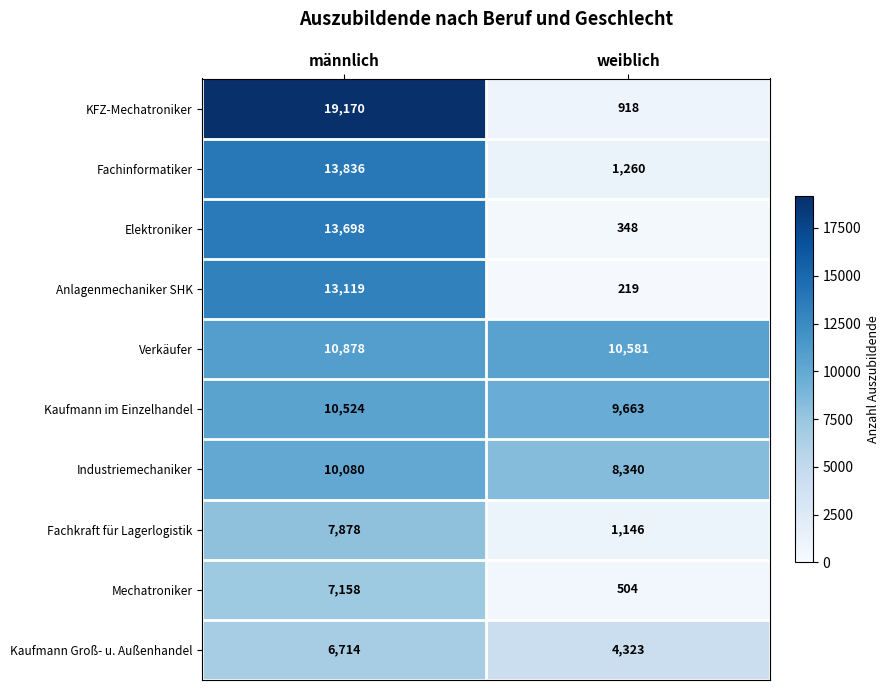

What is the maximum value shown in the chart?

19170